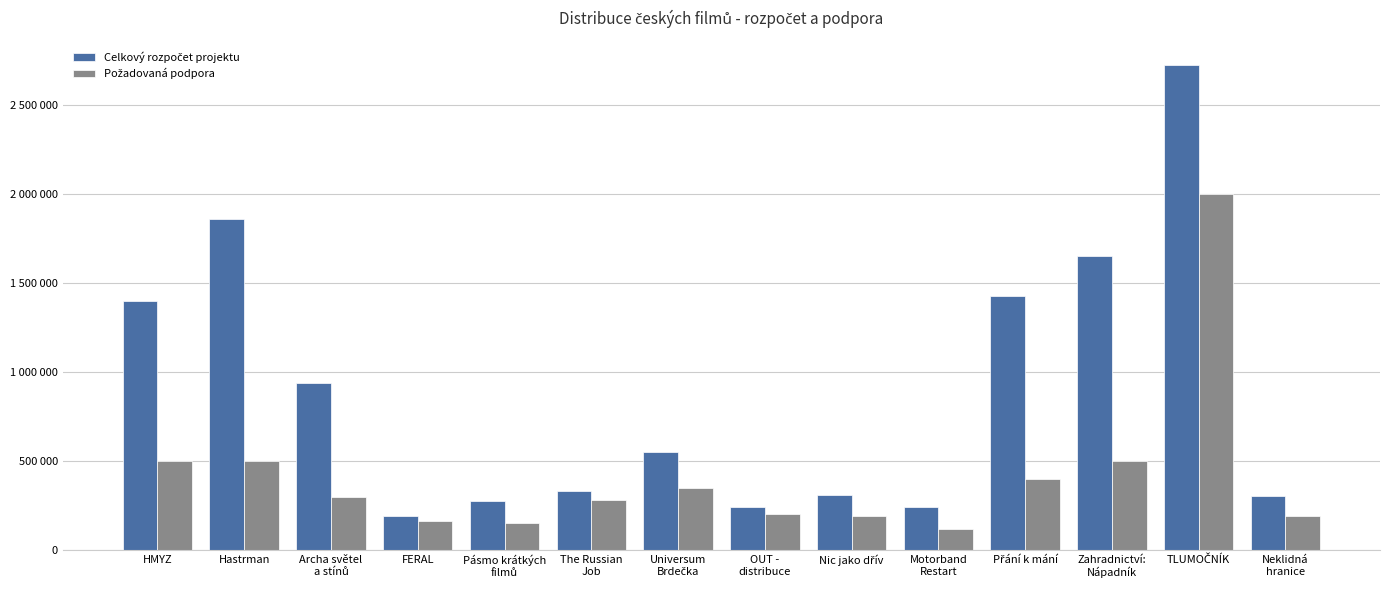

Between TLUMOČNÍK and Motorband
Restart, which is larger?

TLUMOČNÍK